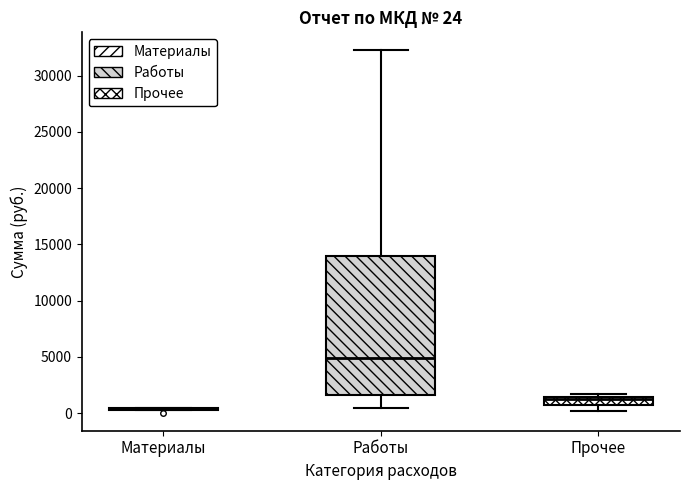

Comparing the boxes themselves (not the whiskers), which one is the tallest?

Работы